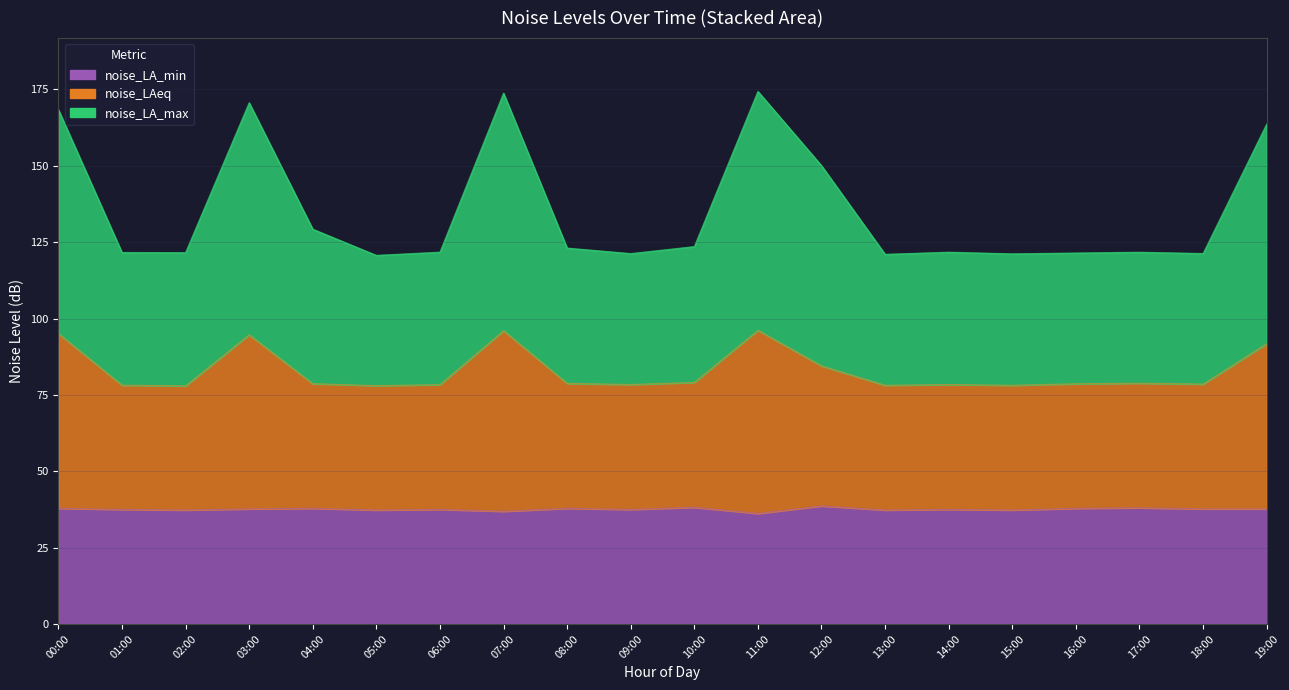

Between 12:00 and 16:00, which series saw the biggest shift?

noise_LA_max